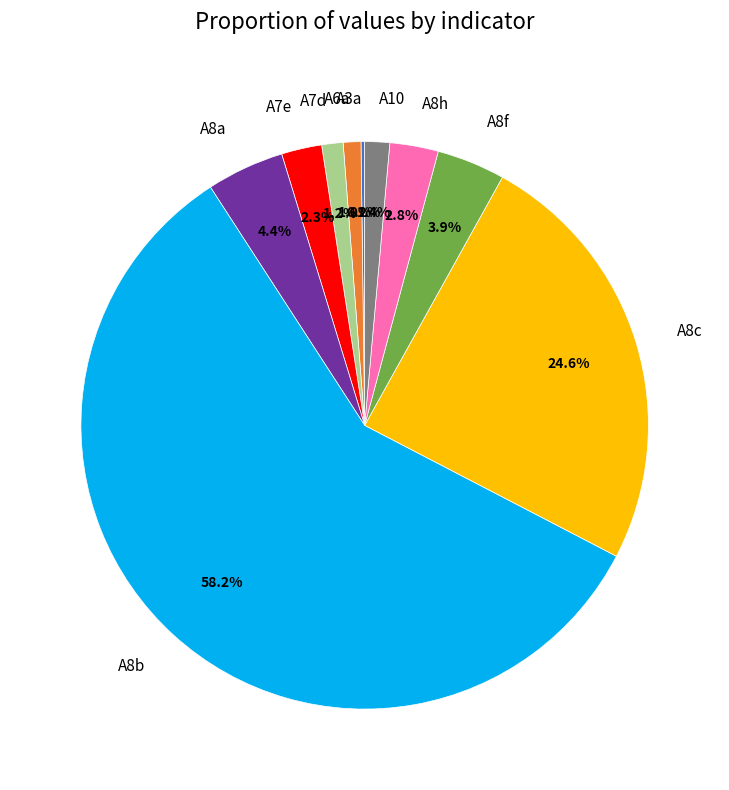

What is the ratio of the value at A8h to the value at A10?

2.0